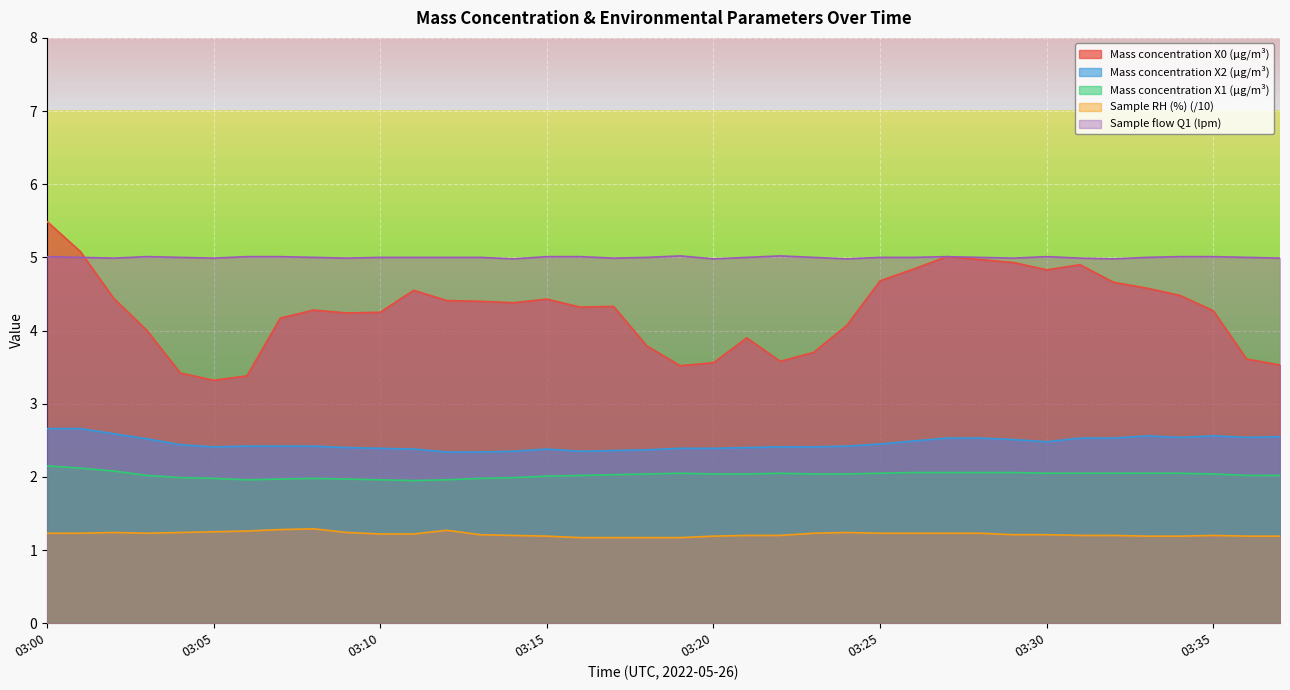

Does the chart display data point markers on the line(s)?

No